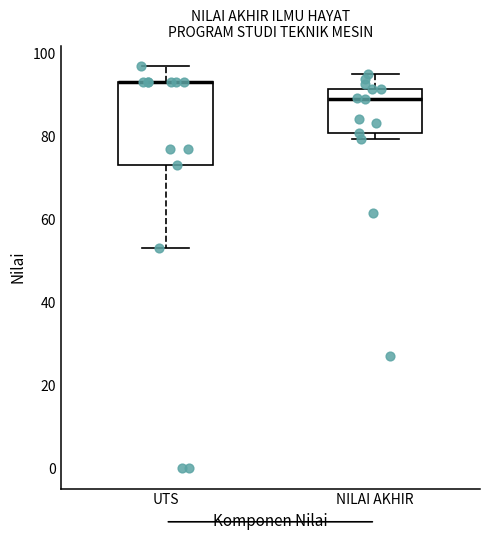

Where is the lower edge of the box for NILAI AKHIR on the y-axis? The values are not printed on the chart, so give them approximately, as read against the axis.

80